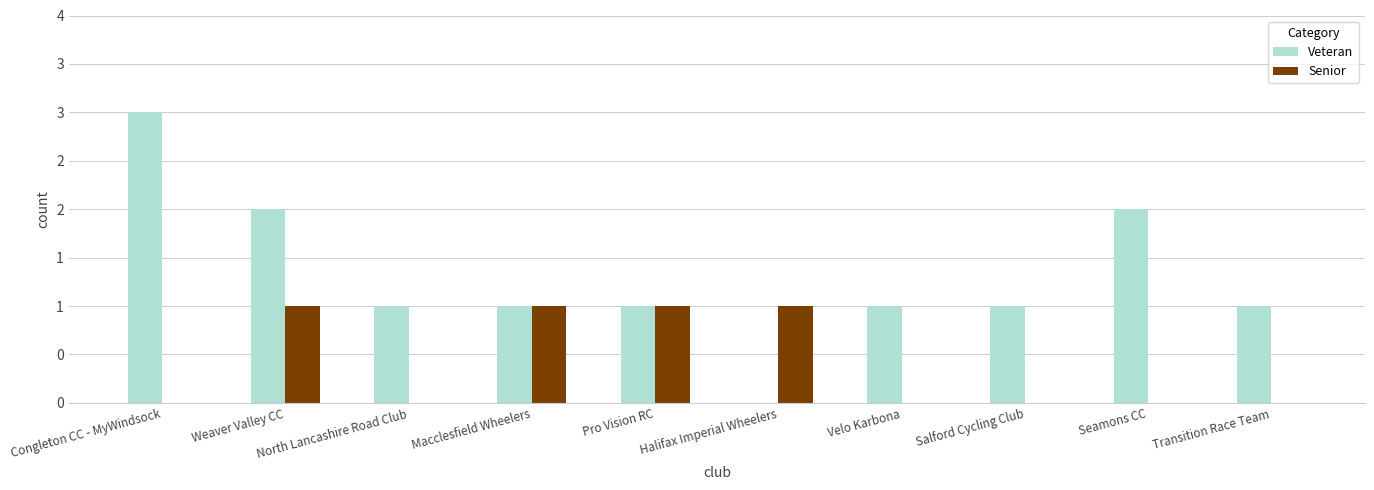

Which category has the highest value in the Senior series?

Weaver Valley CC